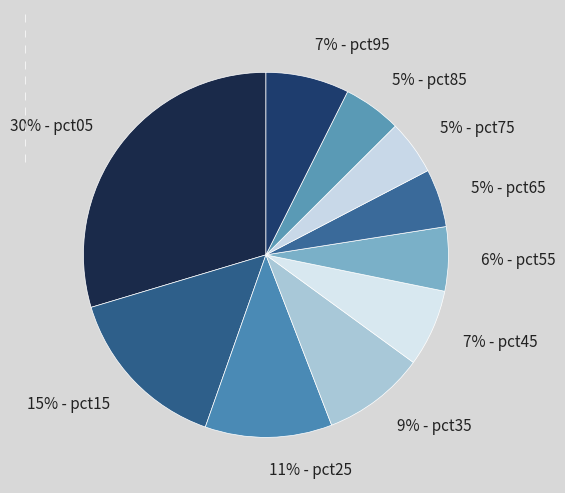

Count the number of slices in the pie.

10